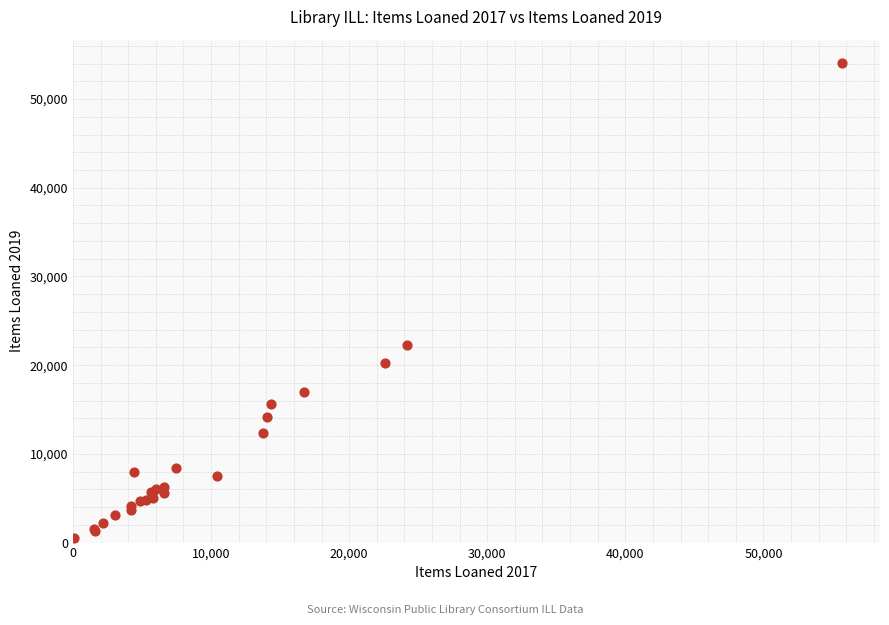

What Y value in the scatter plot is closest to 27292?

22286